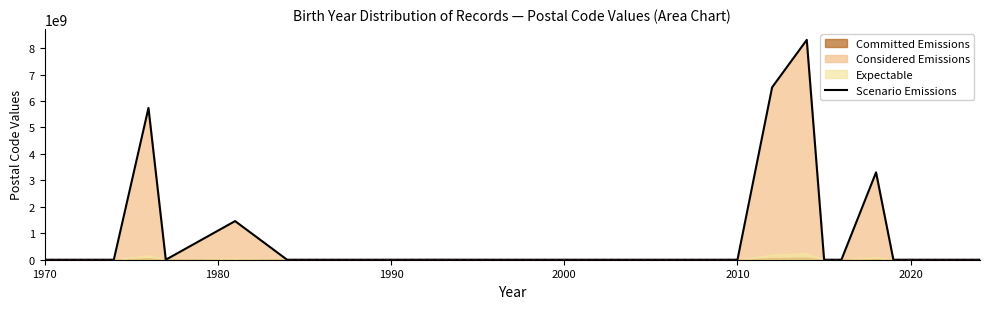

What is the maximum value shown in the chart?

8311267252